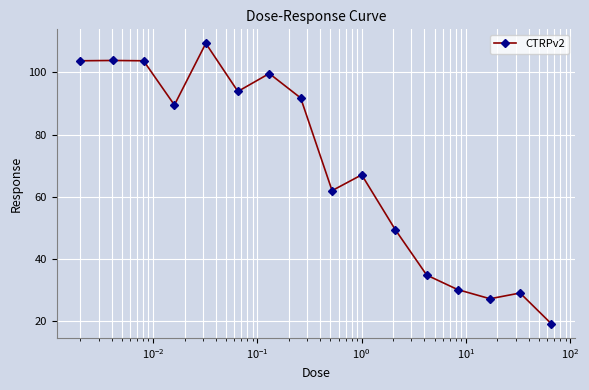

What is the greatest value displayed?

109.3